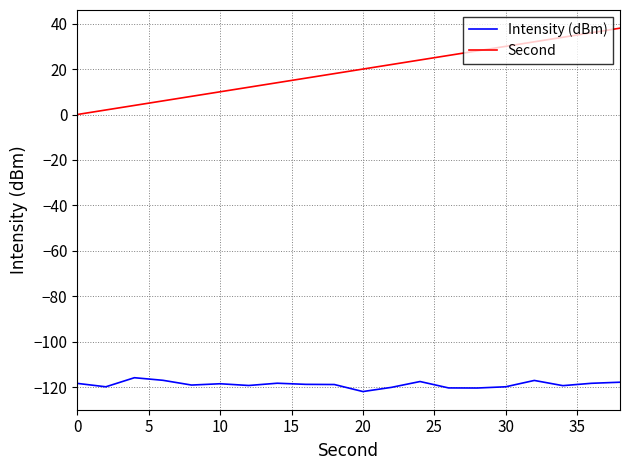

Which series has the largest total across all categories?

Second